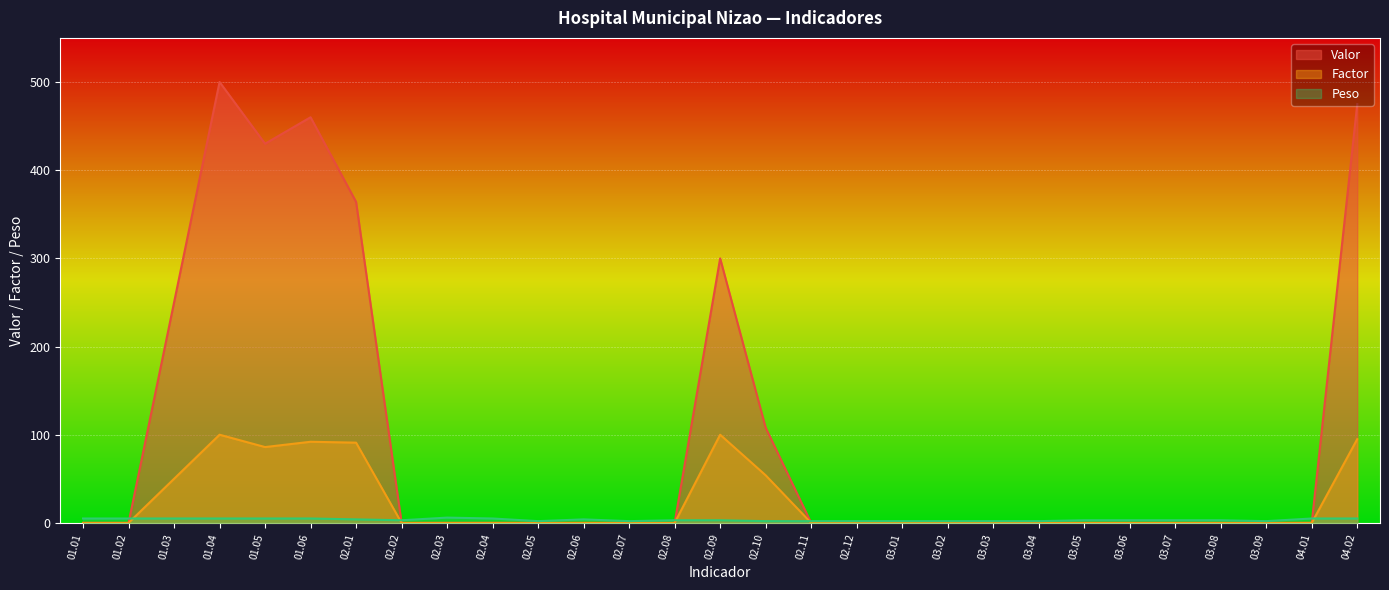

Is the value of Valor at 01.03 greater than the value of Factor at 01.02?

Yes